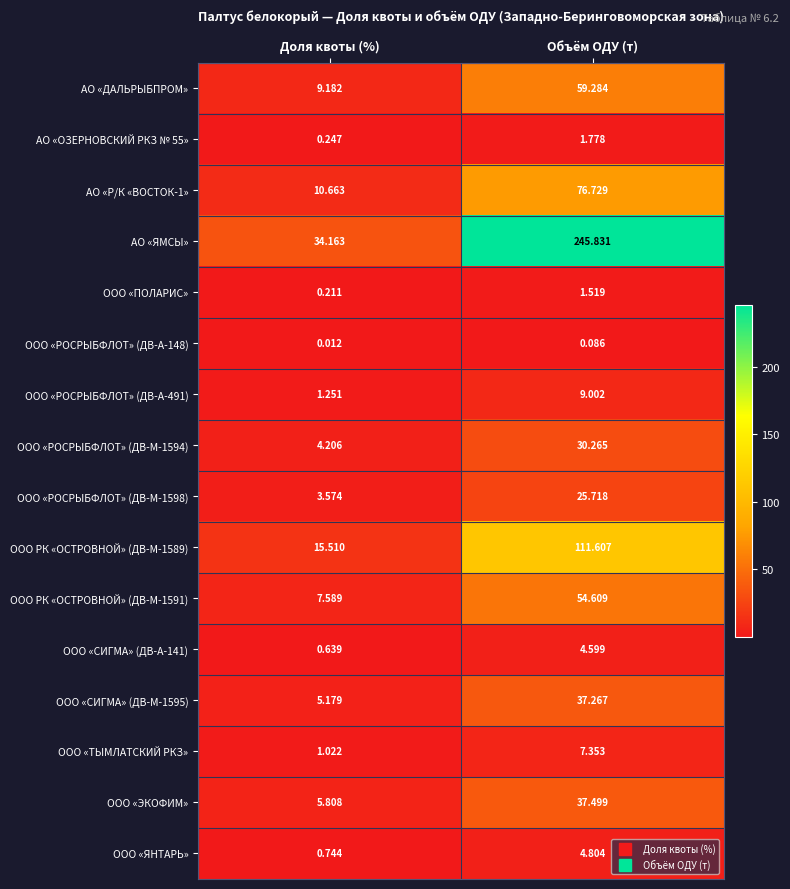

Which label corresponds to the largest value in the chart?

Объём ОДУ (т)